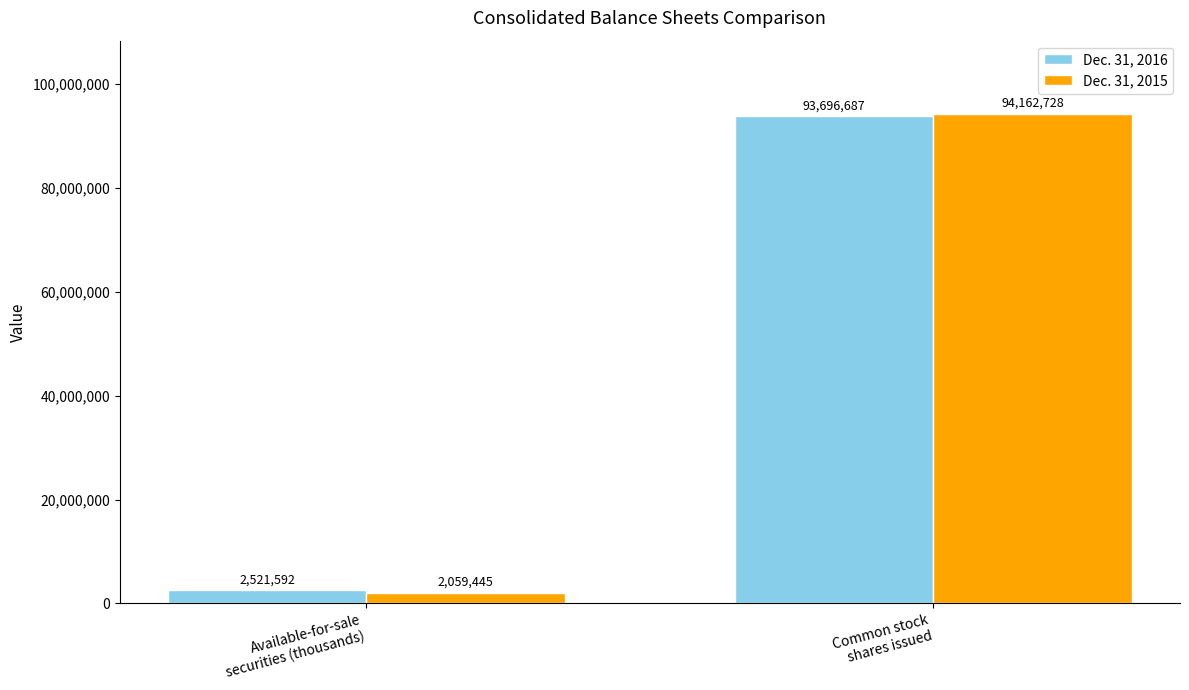

What is the spread (max minus min) of values at Available-for-sale
securities (thousands)?

462147